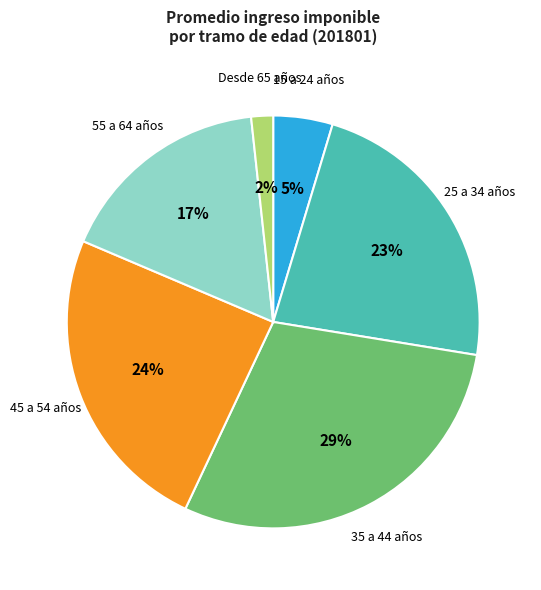

Is there any slice that represents more than half of the pie?

No